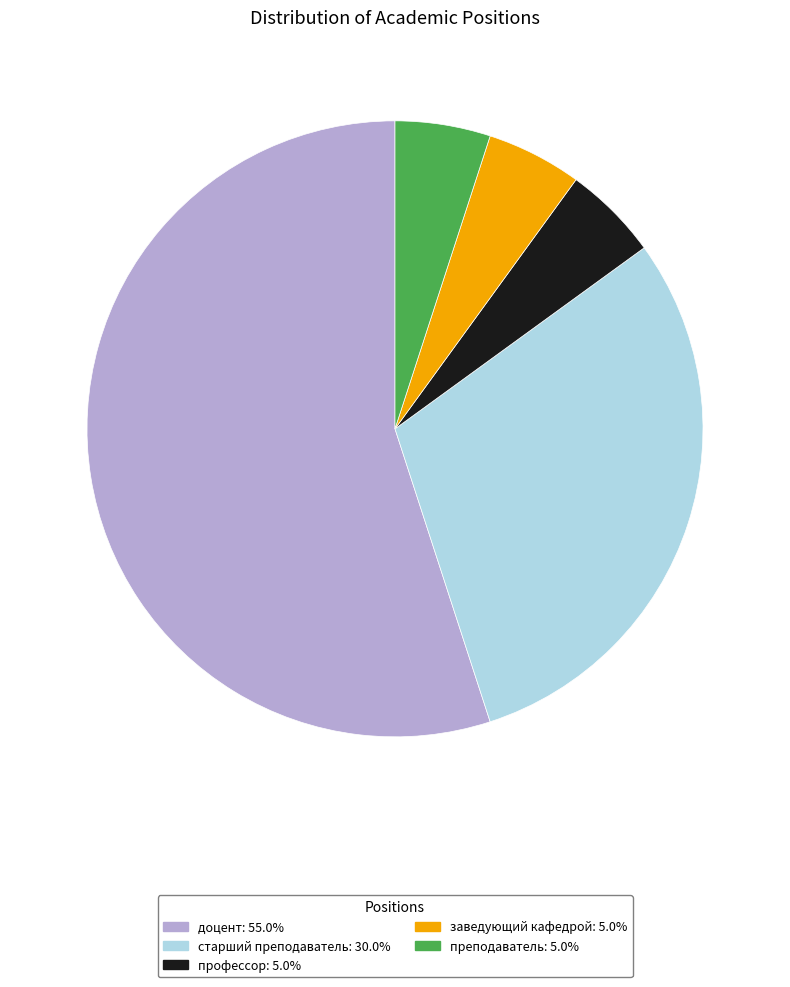

Do старший преподаватель and доцент together represent more than half of the pie?

Yes